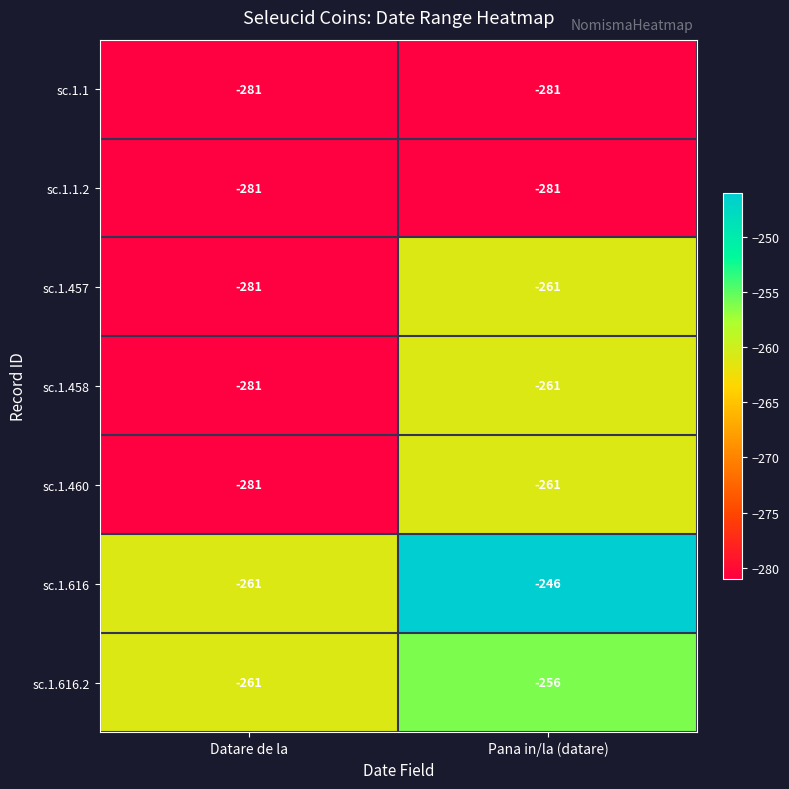

What is the spread (max minus min) of values at Pana in/la (datare)?

35